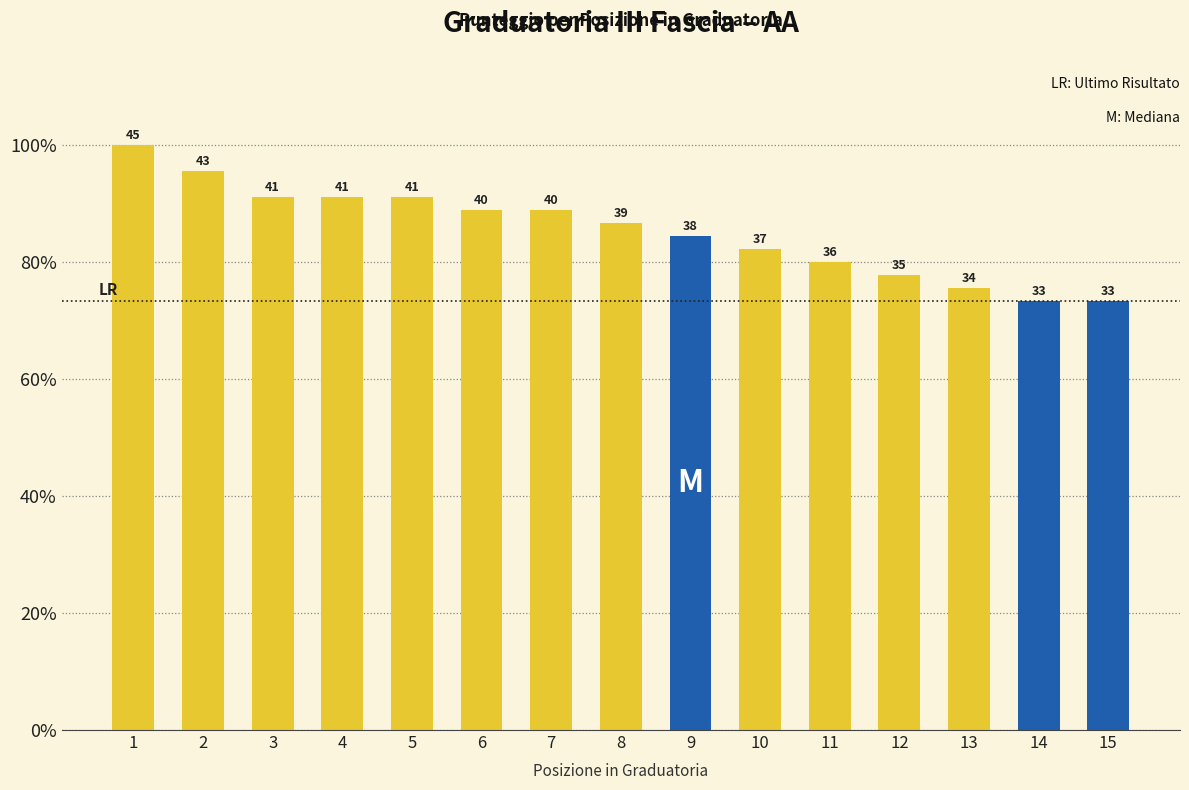

Reading left to right, list all the values displayed in this chart.

100.0	95.6	91.1	91.1	91.1	88.9	88.9	86.7	84.4	82.2	80.0	77.8	75.6	73.3	73.3